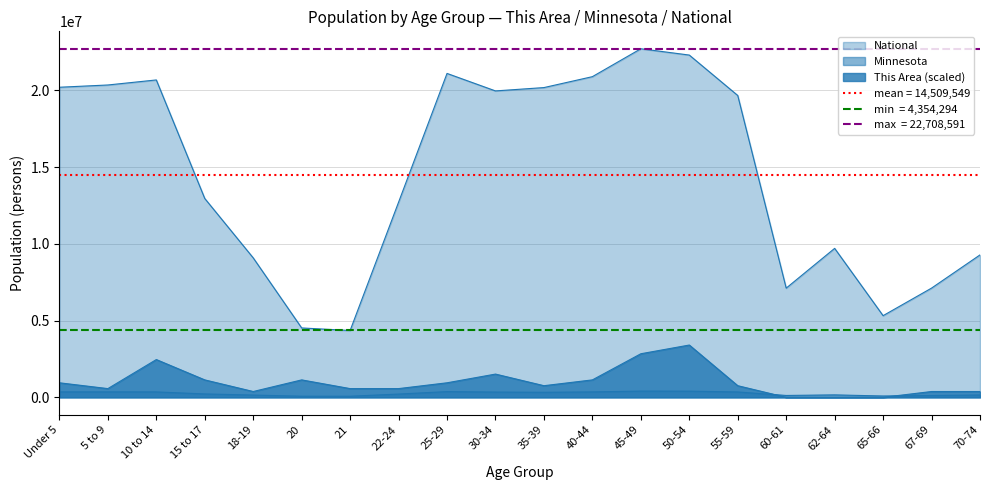

True or false: Minnesota and This Area intersect in this chart.

True